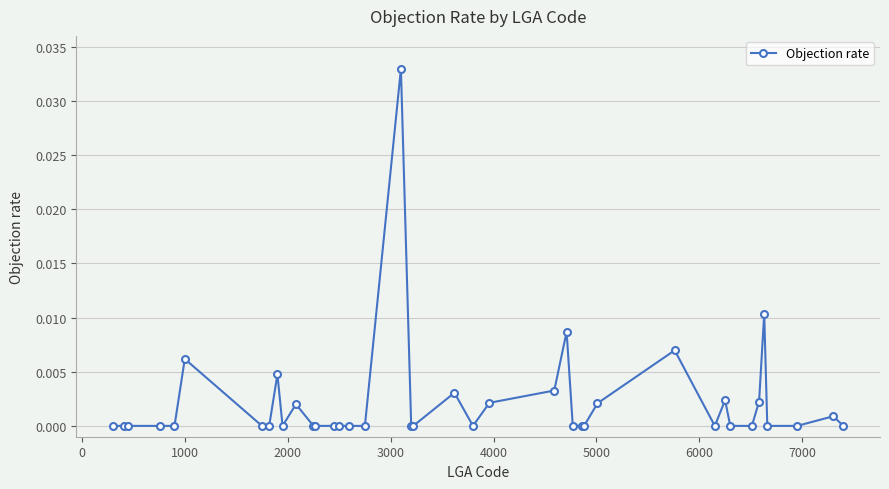

True or false: there are more than 0 points higher than both neighbors.

True